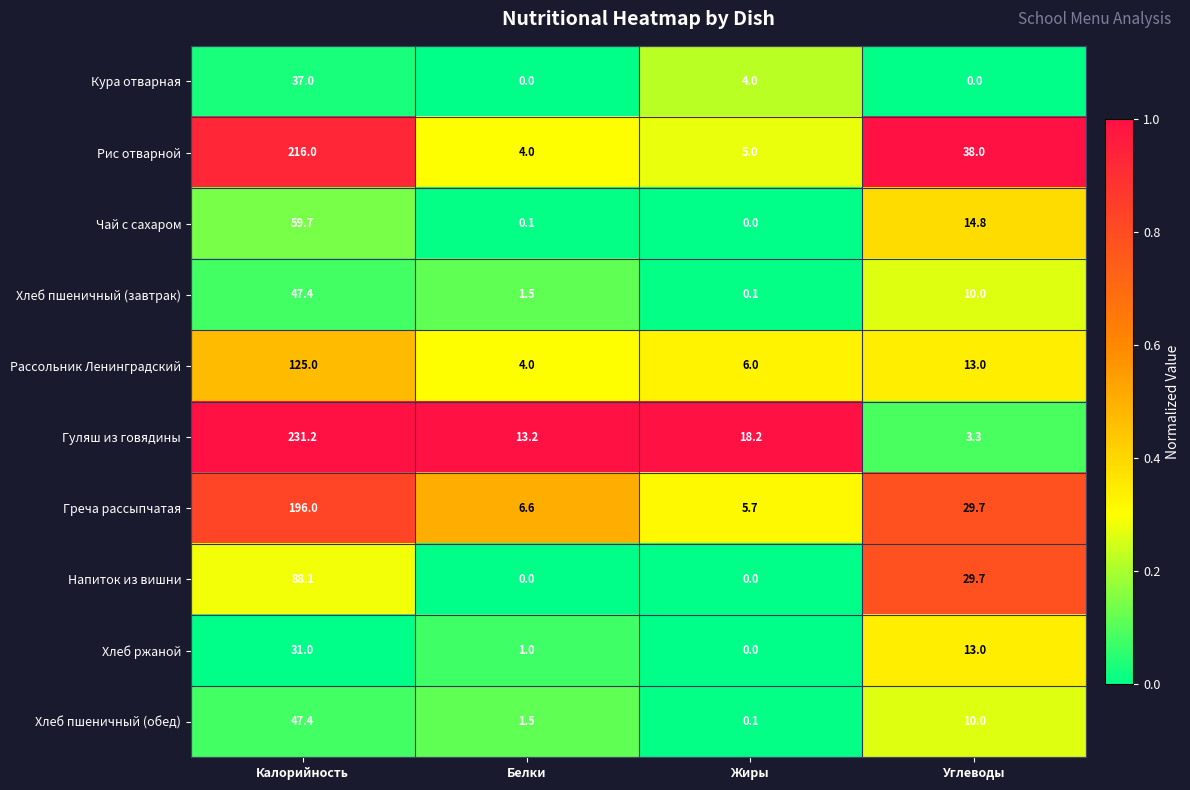

Rank the categories by Рассольник Ленинградский value from highest to lowest.

Калорийность, Углеводы, Жиры, Белки